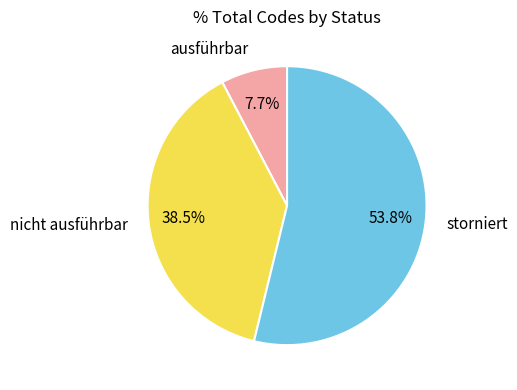

Is there a majority slice in this chart?

Yes